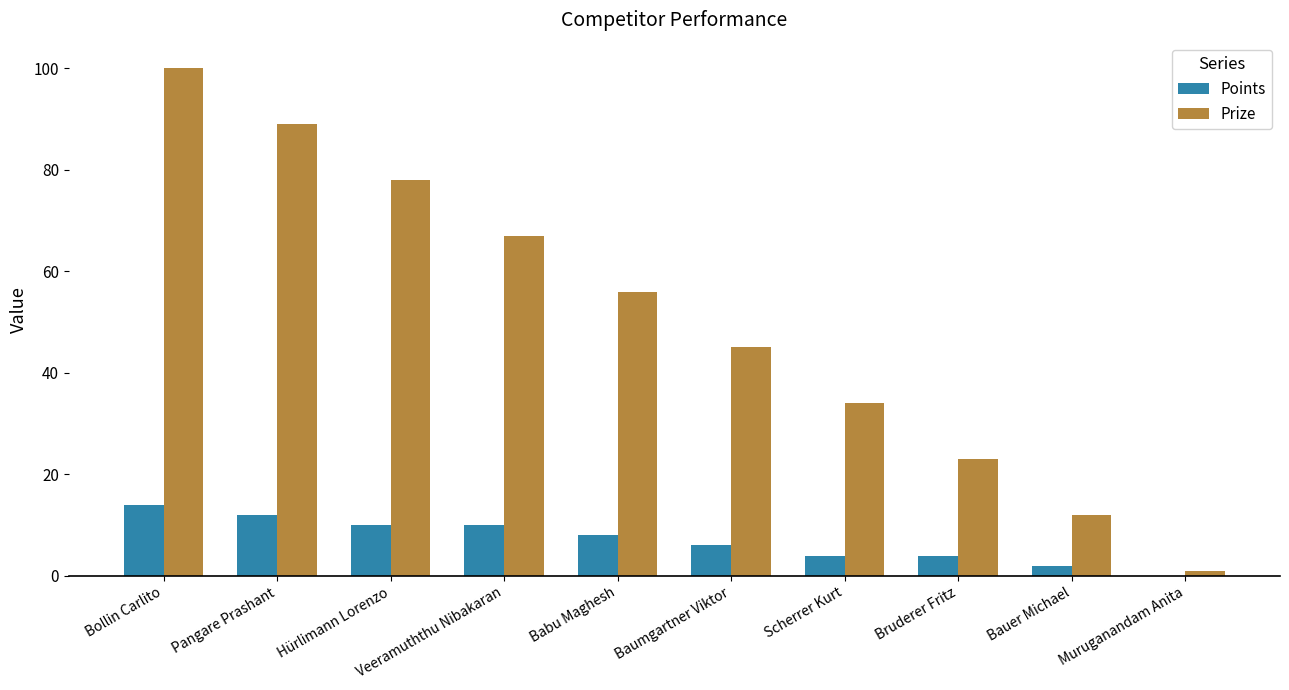

Which label corresponds to the largest value in the chart?

Bollin Carlito